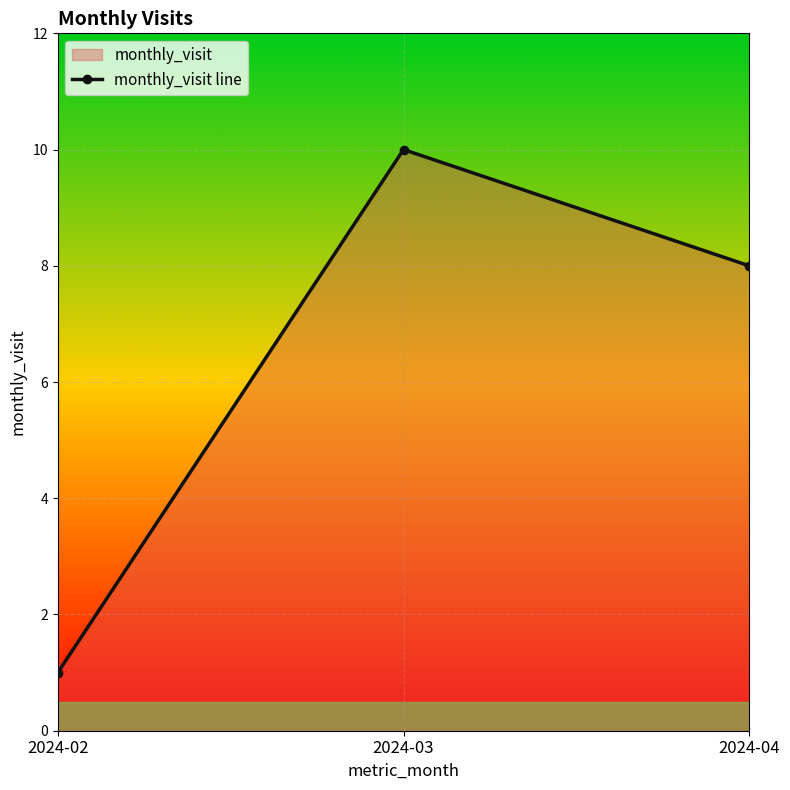

What is the value of the 2nd point from the left?

10